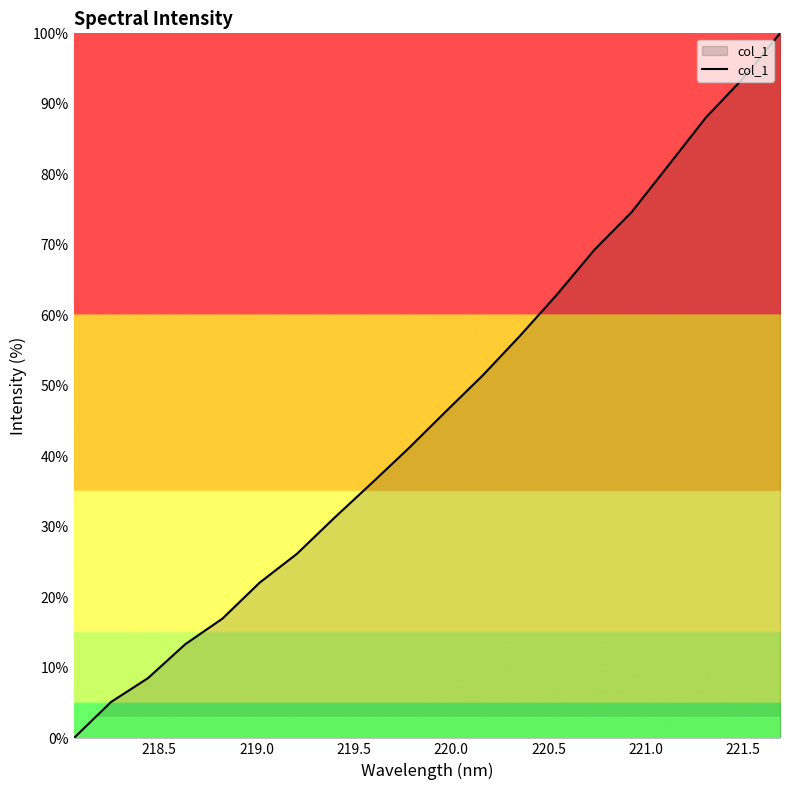

What is the difference between the maximum and minimum values?

100.0